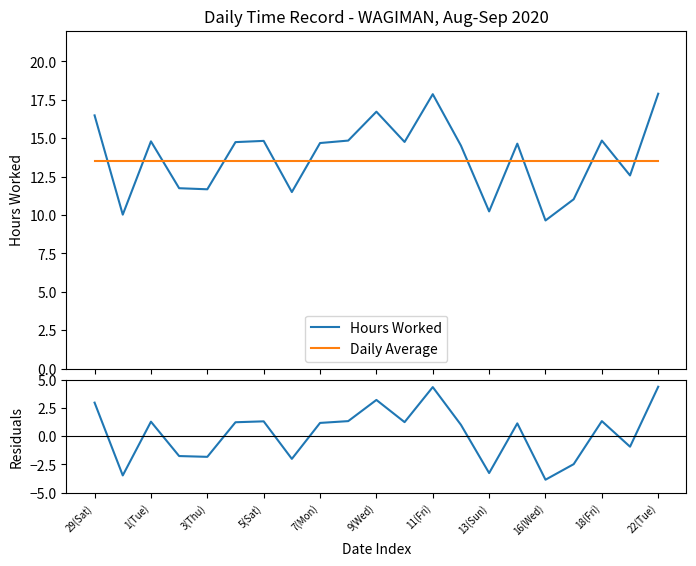

What is the minimum value for Hours Worked?

9.6